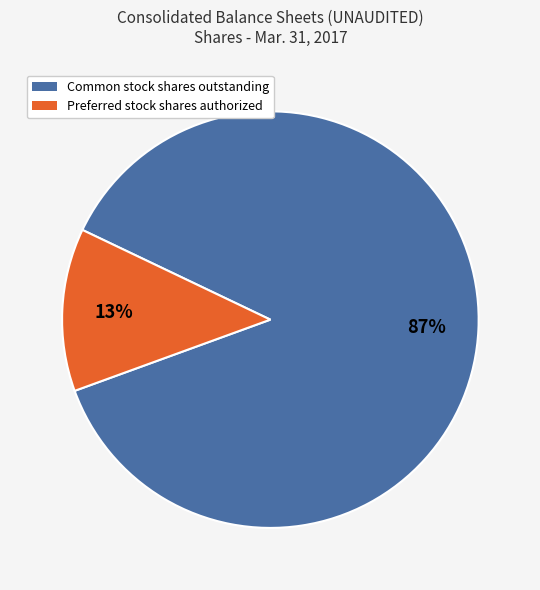

Which slice is the largest?

Common stock shares outstanding